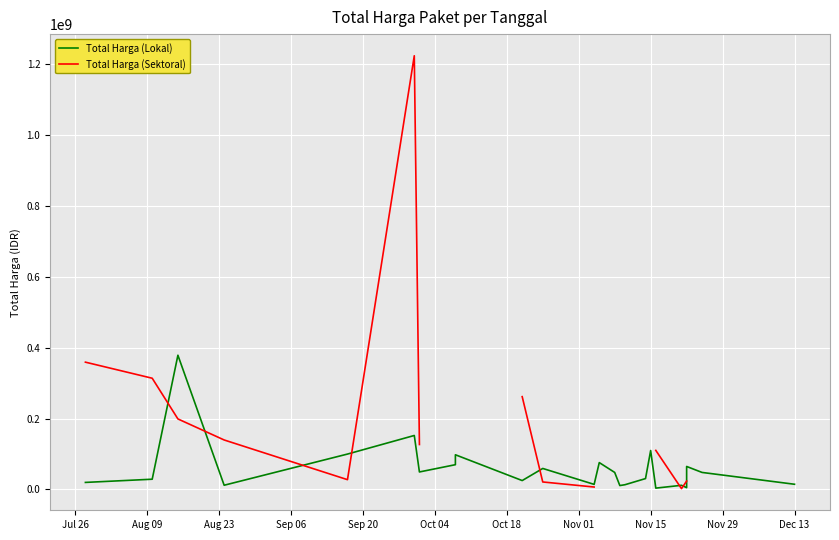

Where does the Total Harga (Sektoral) series first go above 262118150?

Jul 26